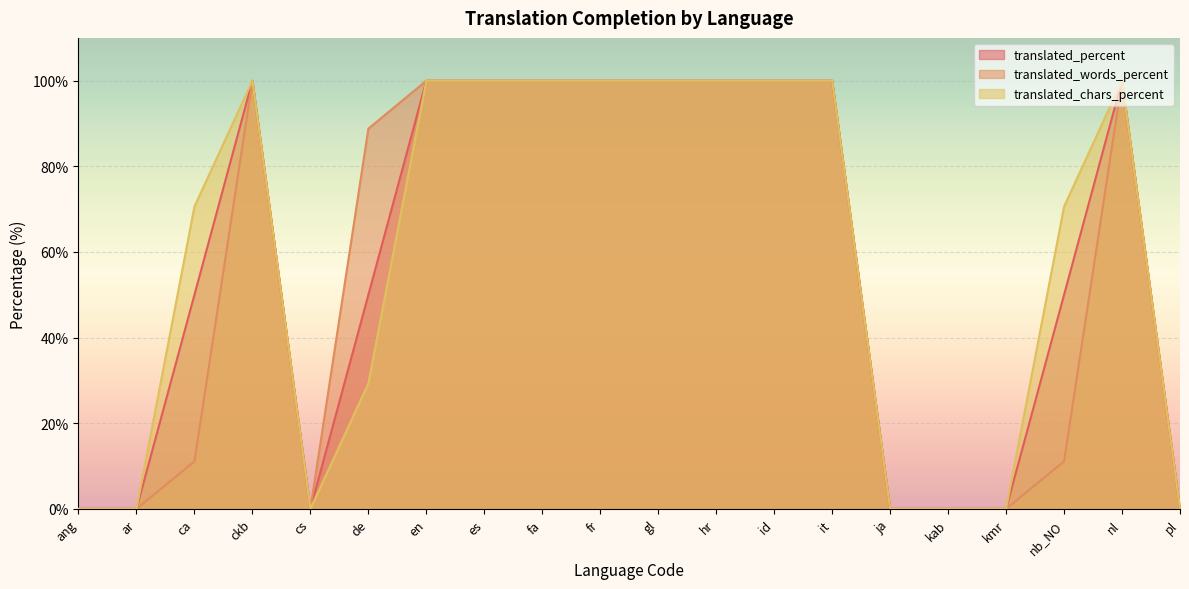

List the series in order of their peak value, highest first.

translated_percent, translated_words_percent, translated_chars_percent